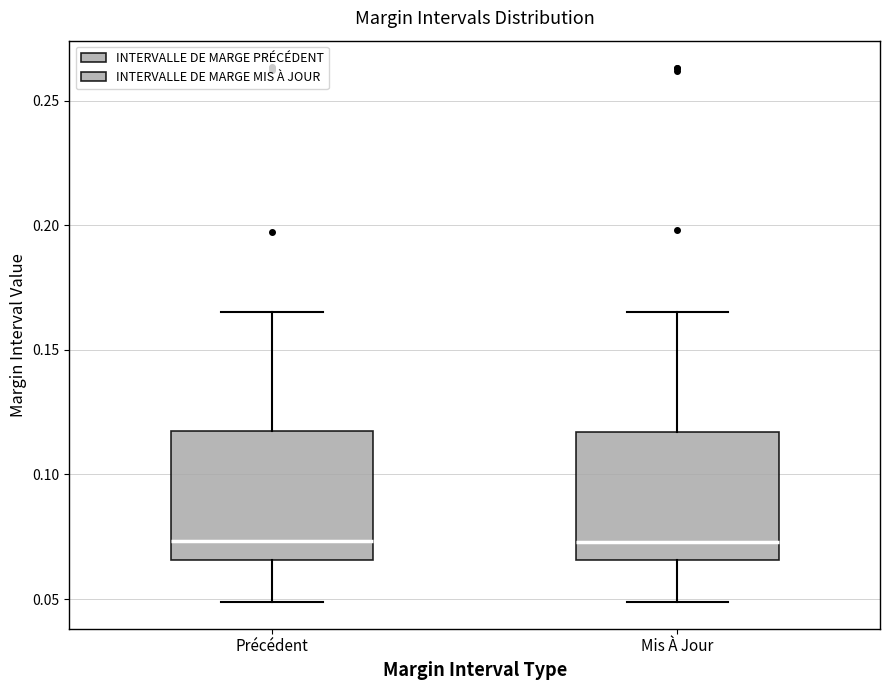

Reading left to right, read every box against the y-axis: the position of its median line, the range the box covers, and the ends of its whiskers. The values are not printed on the chart, so give them approximately, as read against the axis.

Précédent: median 0.075, box 0.065 to 0.115, whiskers 0.050 to 0.165
Mis À Jour: median 0.075, box 0.065 to 0.115, whiskers 0.050 to 0.165